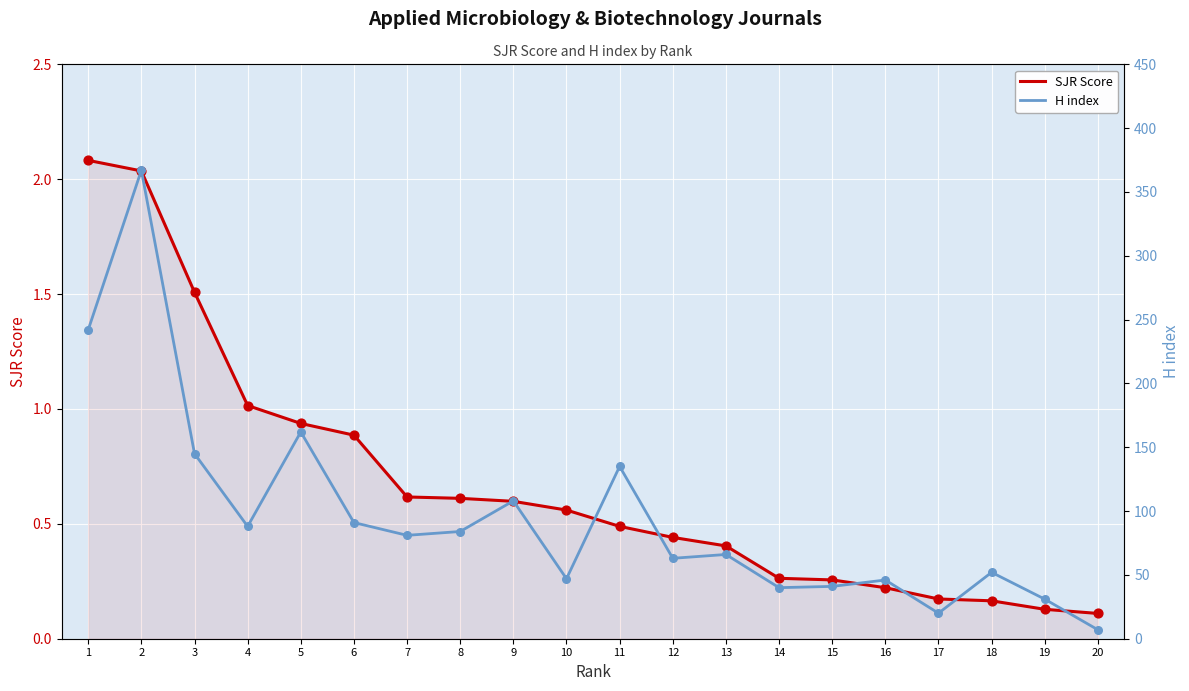

At which category is the sum across all series the highest?

2